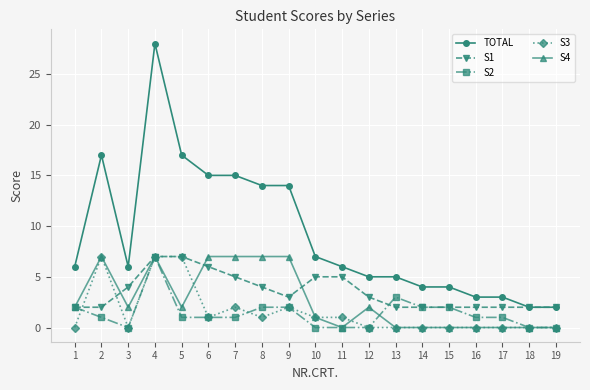

How many distinct data groups are displayed?

5